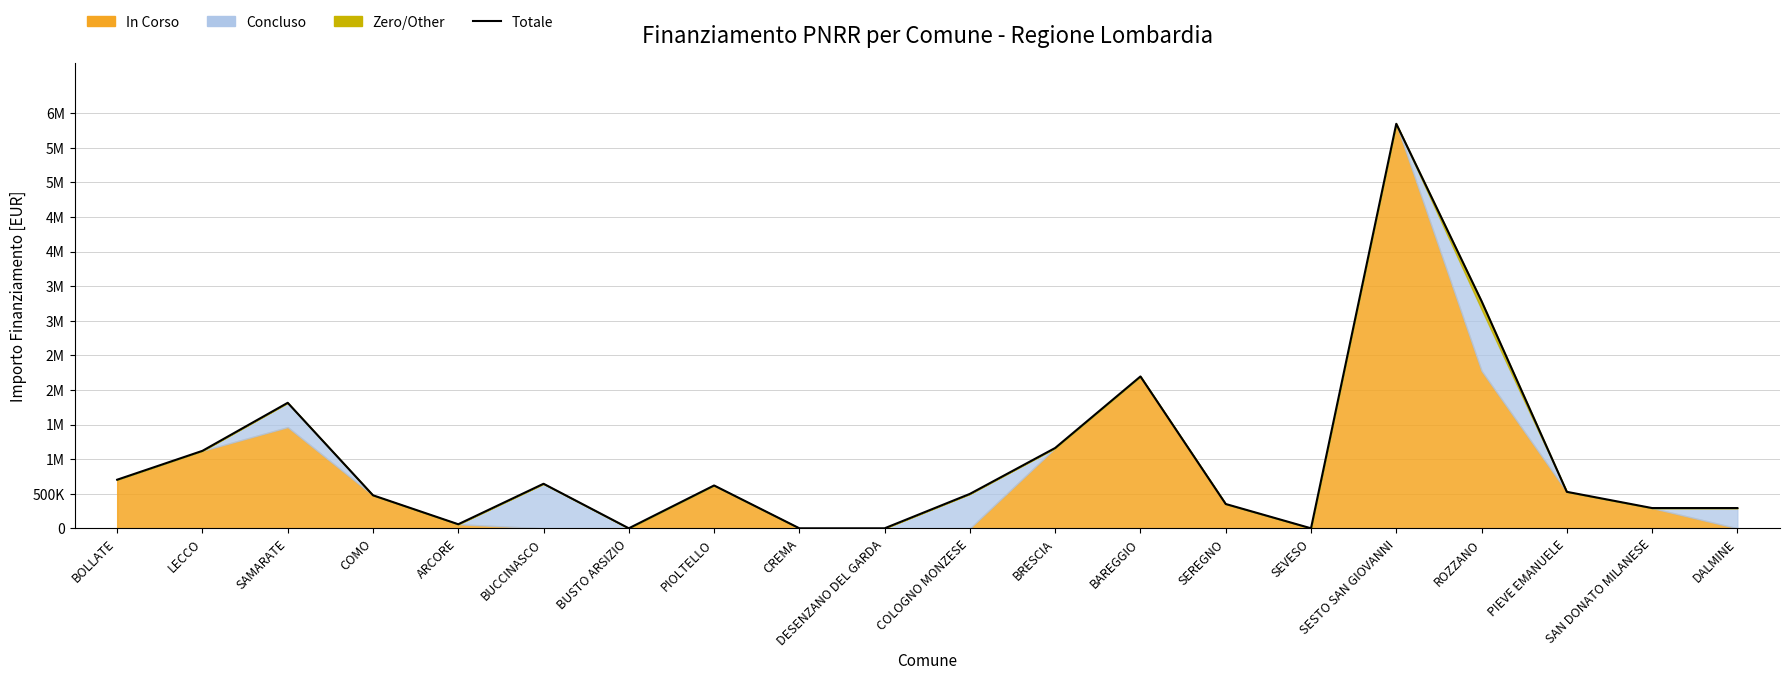

Where is the first local minimum?

ARCORE